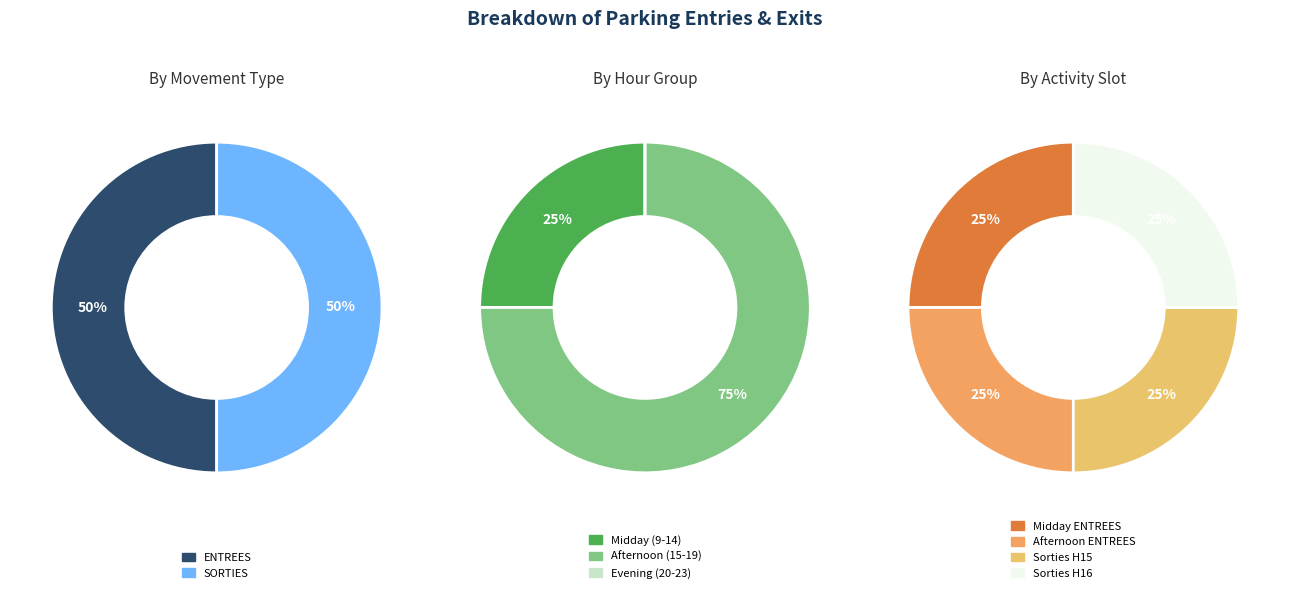

To the nearest percent, what is the difference between the largest and smallest slice percentages?

50%